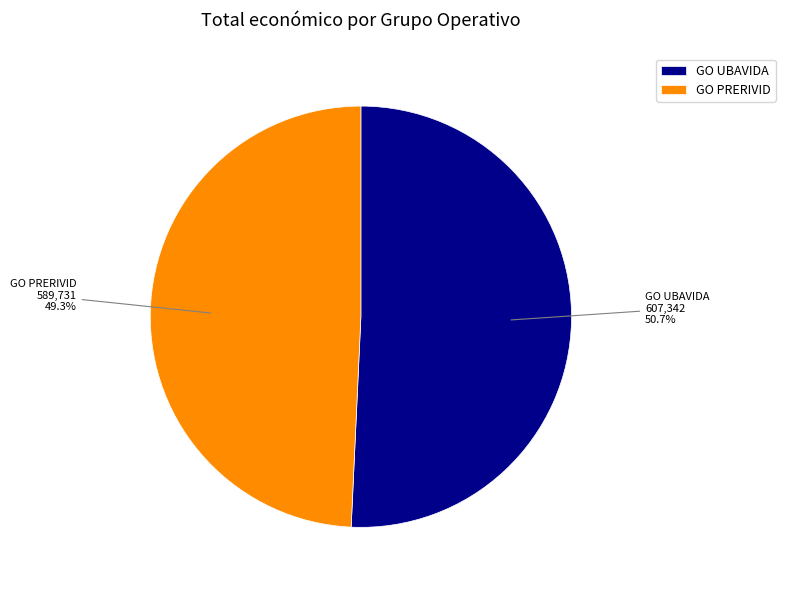

Is the sum of GO PRERIVID and GO UBAVIDA greater than half?

Yes